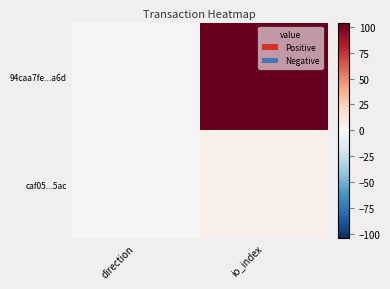

Reading left to right, what are all the values shown in this chart?

94caa7fe...a6d: direction=-1	io_index=104
caf05...5ac: direction=1	io_index=5